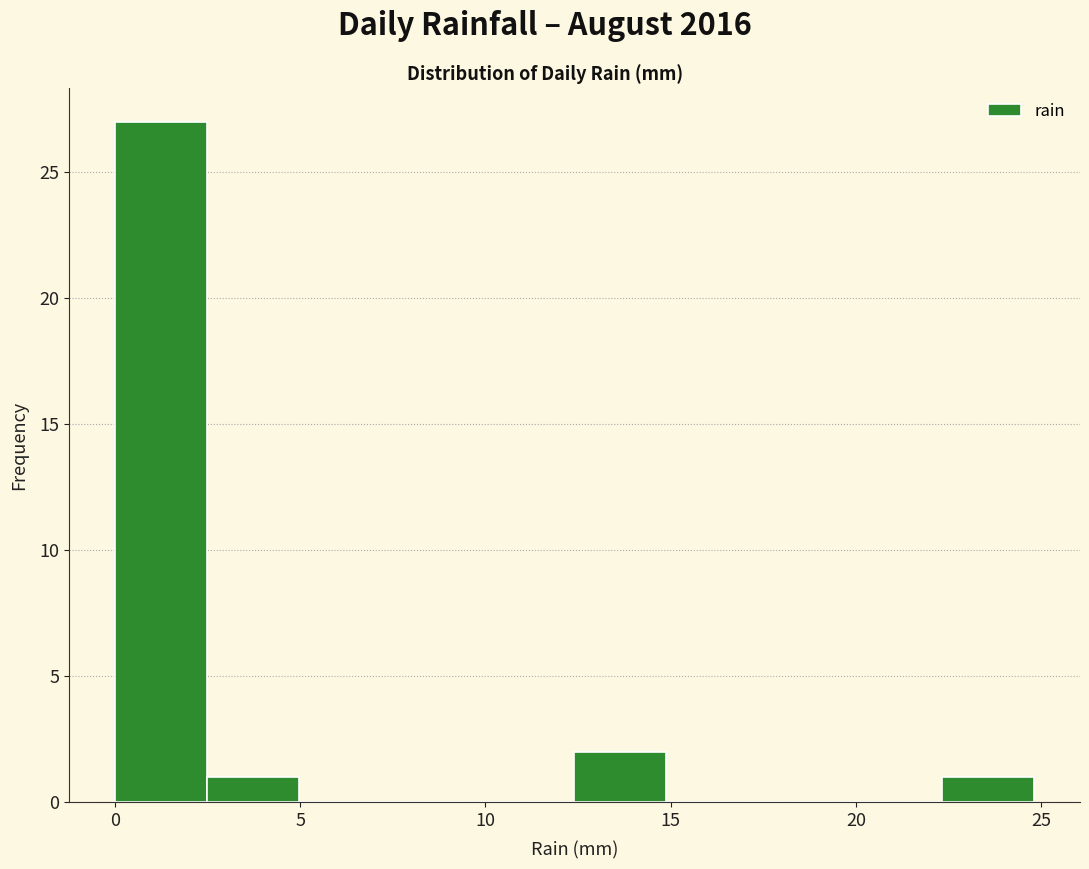

Reading left to right, list every bar in this chart as the range it spans on the x-axis followed by its height. Neither the bar edges nor the heights are printed on the chart, so give them approximately, as read against the axes.

0.0 to 2.5: 27
2.5 to 5.0: 1
5.0 to 7.5: 0
7.5 to 10.0: 0
10.0 to 12.5: 0
12.5 to 15.0: 2
15.0 to 17.5: 0
17.5 to 20.0: 0
20.0 to 22.5: 0
22.5 to 25.0: 1